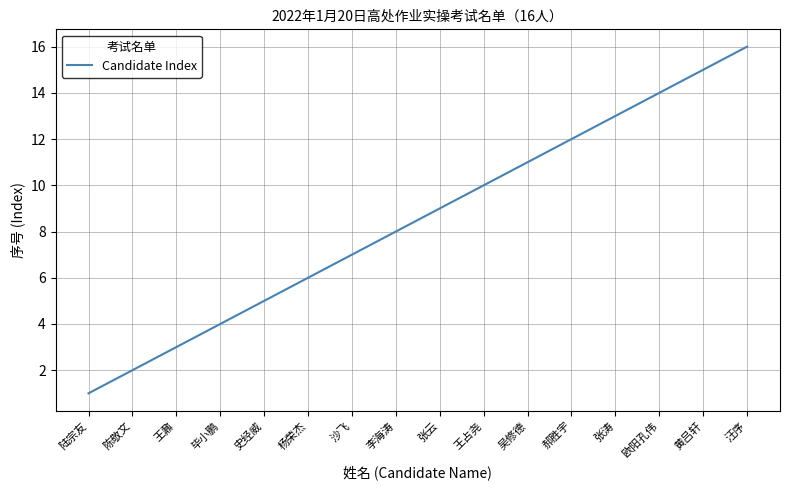

Read the value at 沙飞, to the nearest 10.

10